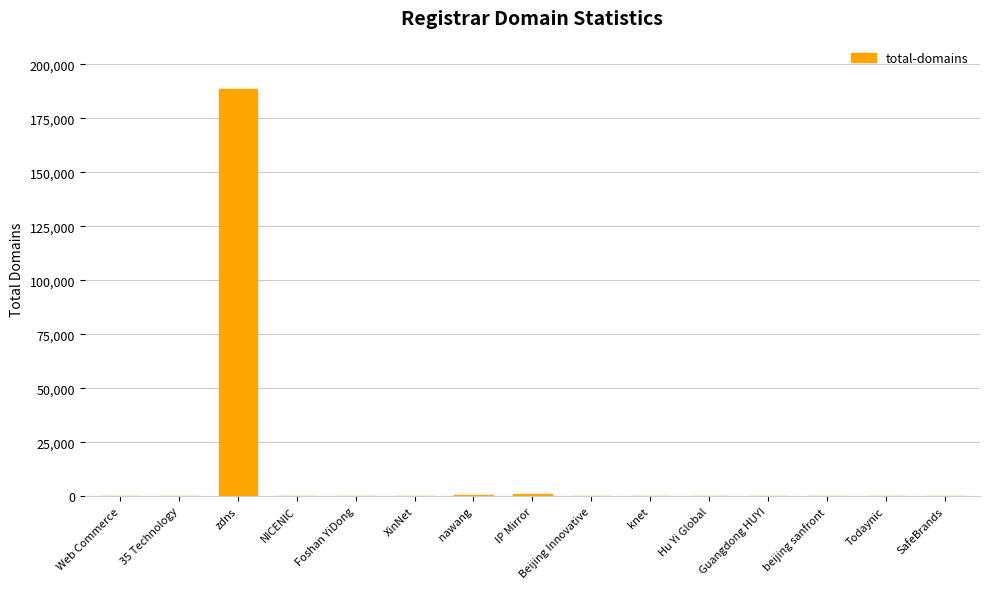

What is the sum of all values?

190070